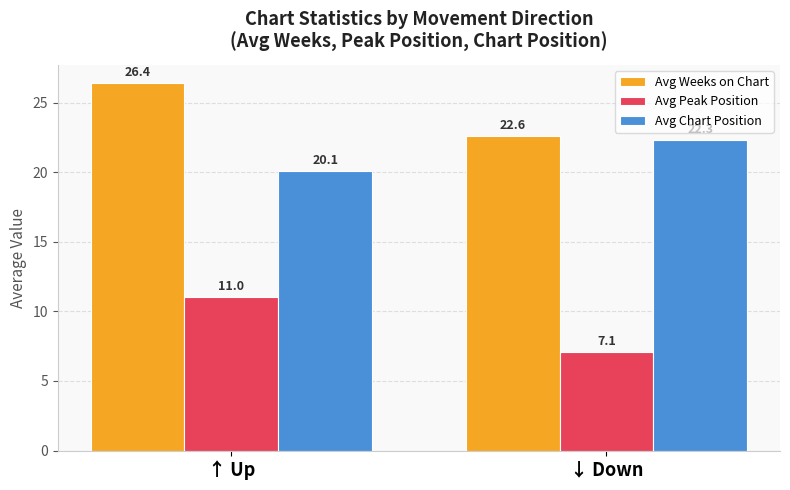

What is the difference between the Avg Weeks on Chart values at ↓ Down and ↑ Up?

3.8